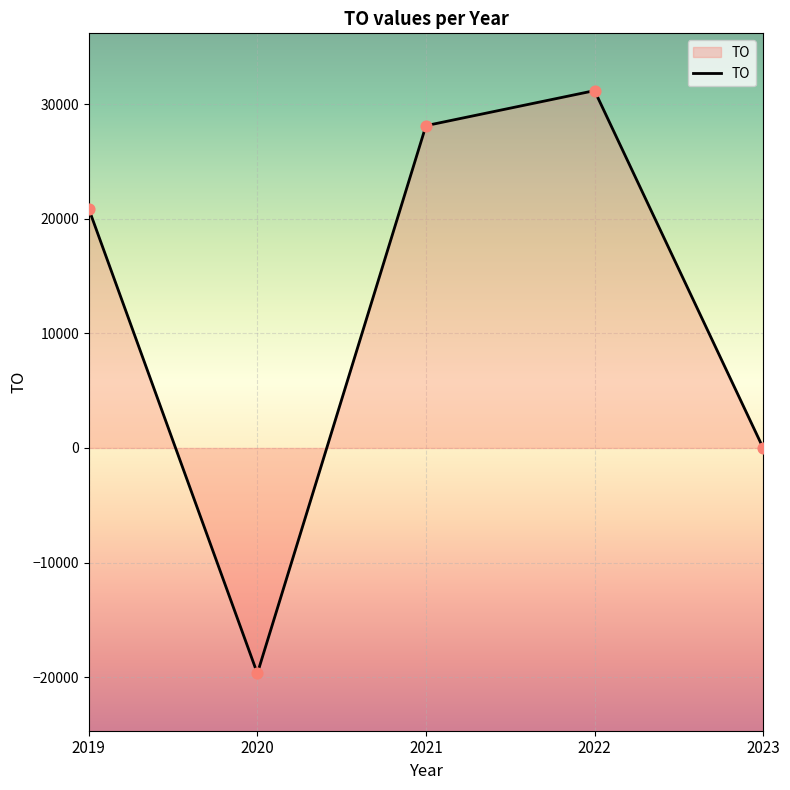

Approximately how many times larger is the value at 2021 compared to 2022?

0.9